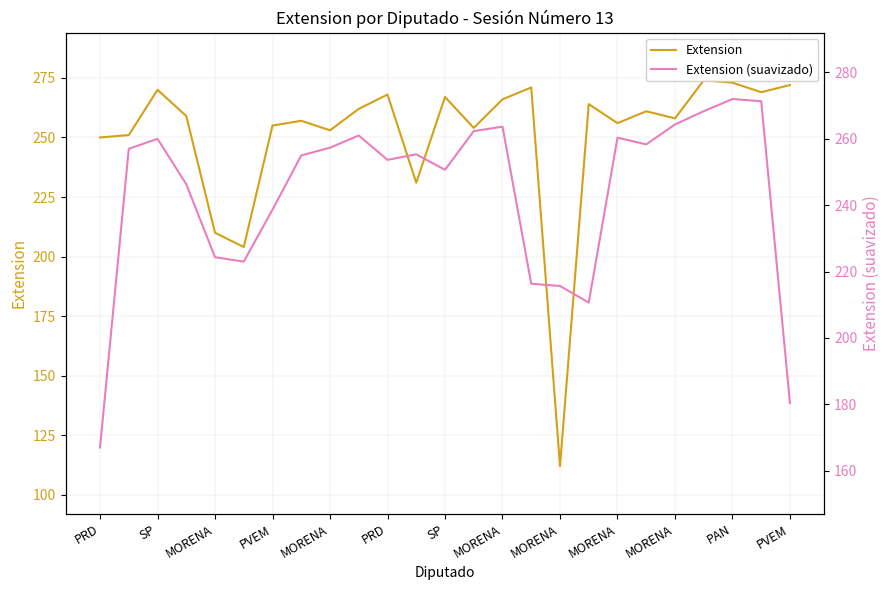

What is the difference between the second highest and second lowest values in the Extension series?

69.0